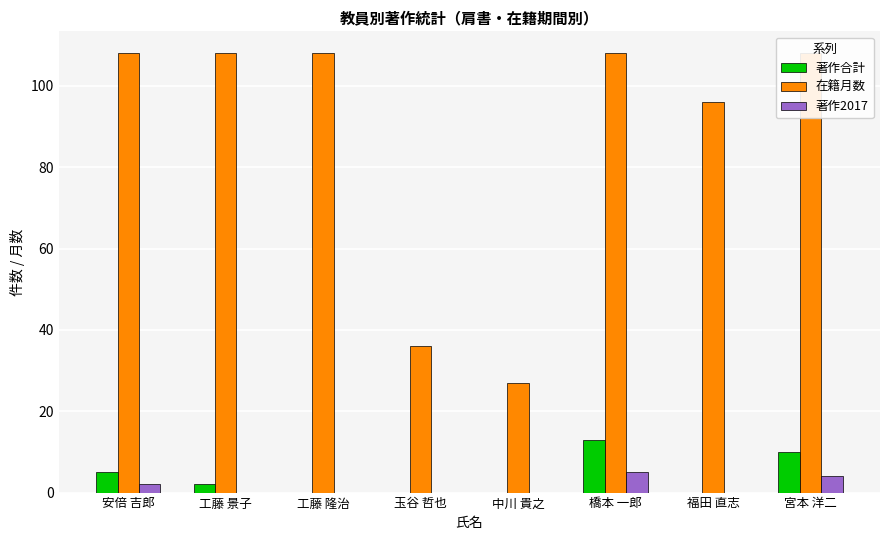

Count the 在籍月数 values in the range 96 to 108.

6